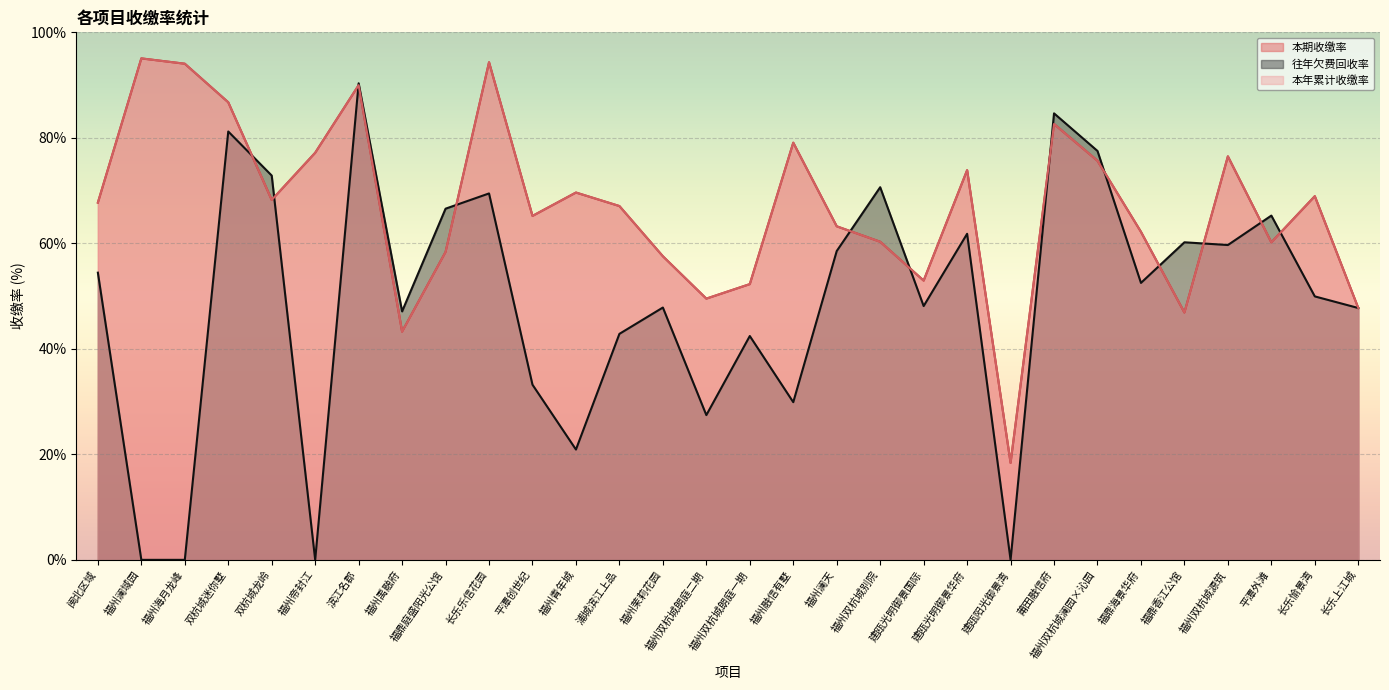

At which category does 本年累计收缴率 reach its first local valley?

双杭城龙岭